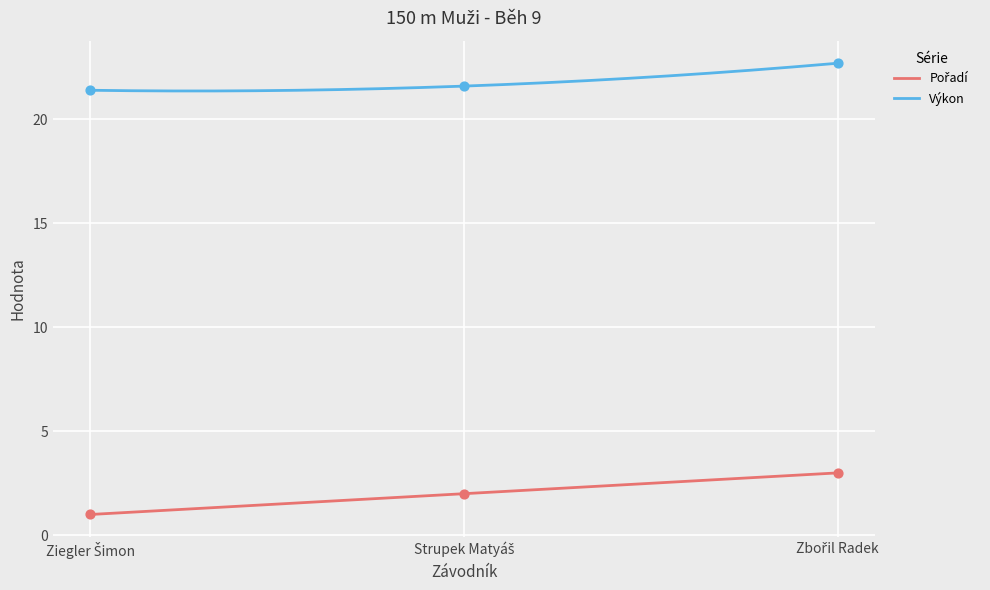

At which category is the sum across all series the highest?

Zbořil Radek